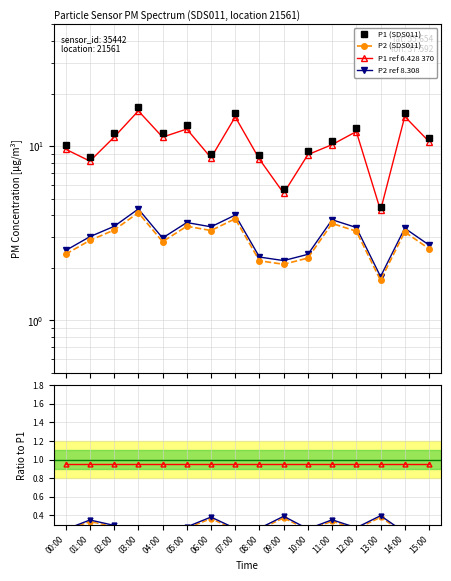

What is the label of the 15th point from the right?

01:00